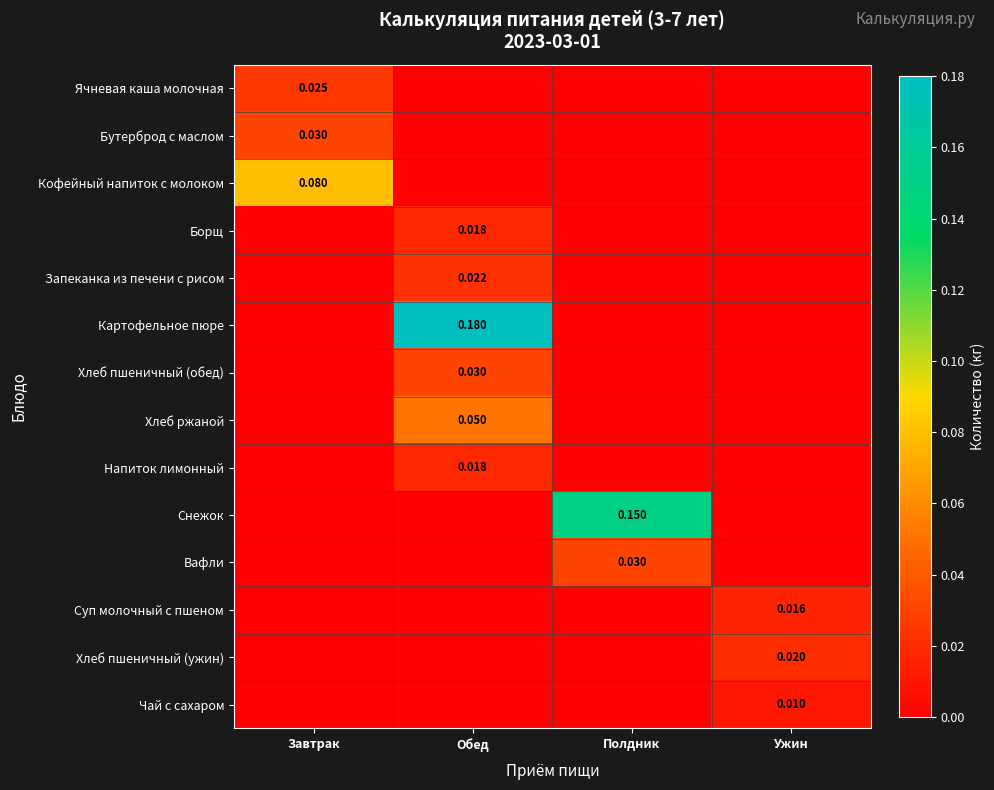

Which series has the largest range (max minus min)?

Картофельное пюре